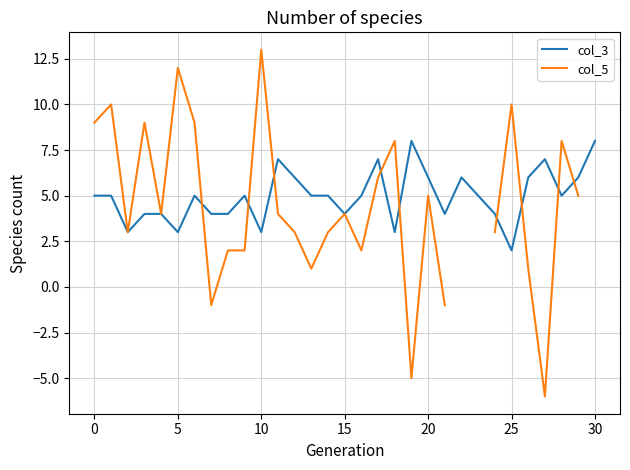

In col_3, how many points are lower than both neighbors (excluding endpoints)?

8